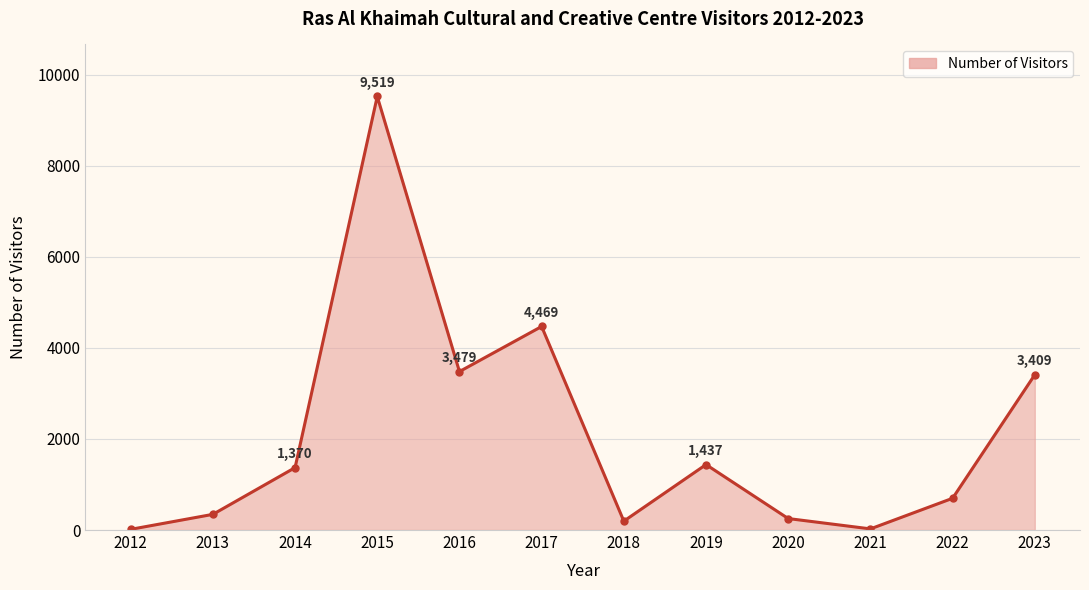

Approximately how many times larger is the value at 2023 compared to 2015?

0.4